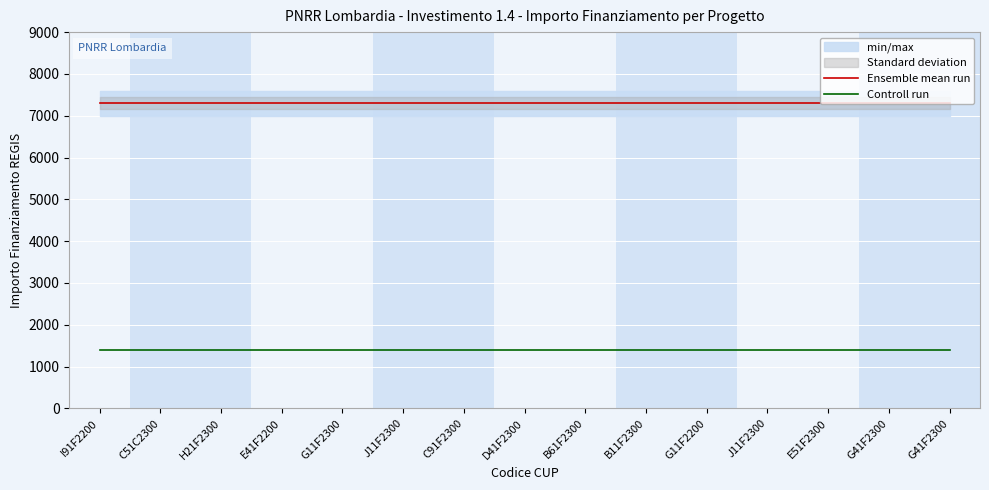

List the labels in order of Controll run value, smallest first.

I91F2200, C51C2300, H21F2300, E41F2200, G11F2300, J11F2300, C91F2300, D41F2300, B61F2300, B11F2300, G11F2200, J11F2300, E51F2300, G41F2300, G41F2300